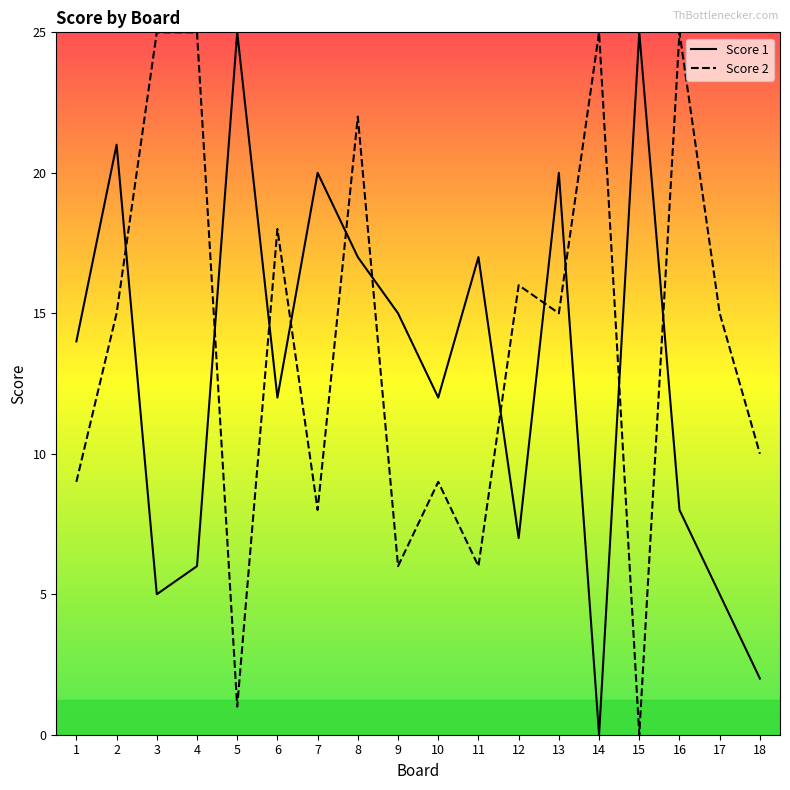

What is the difference between the Score 1 values at 17 and 10?

7